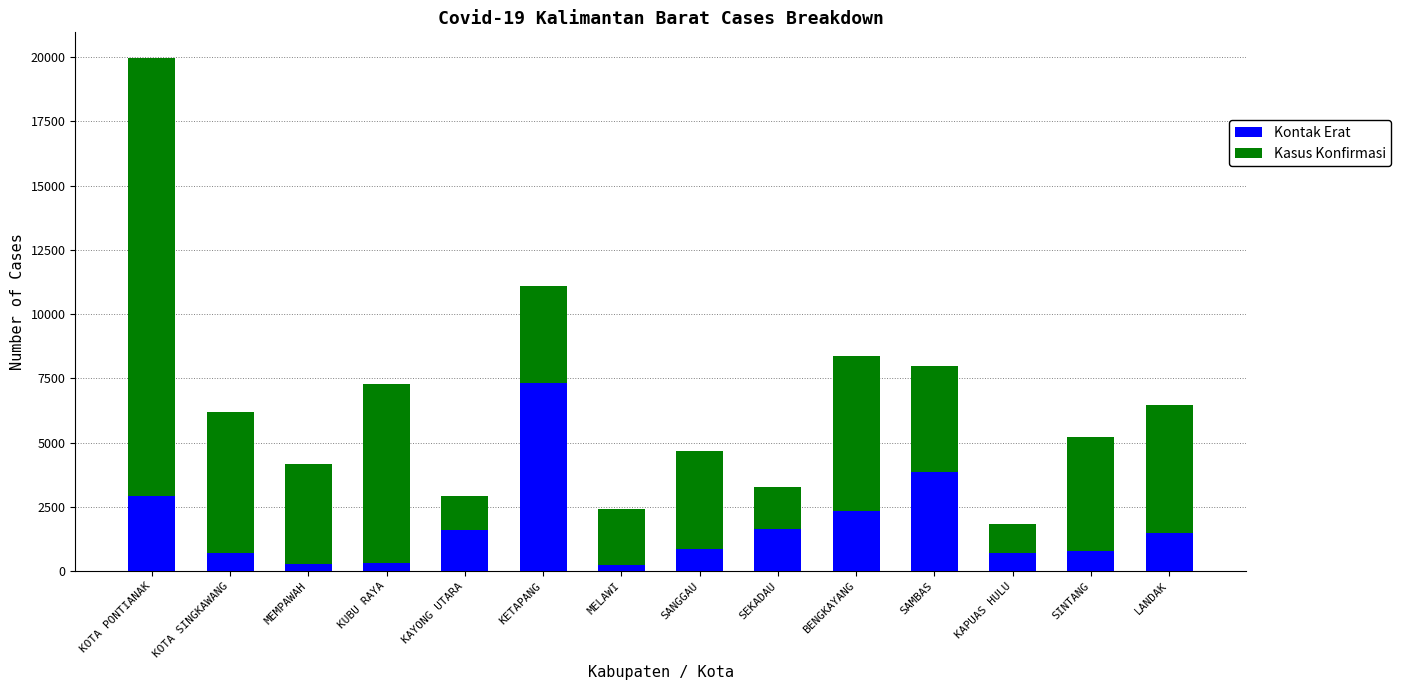

What is the difference between the second highest and minimum values in the Kontak Erat series?

3612